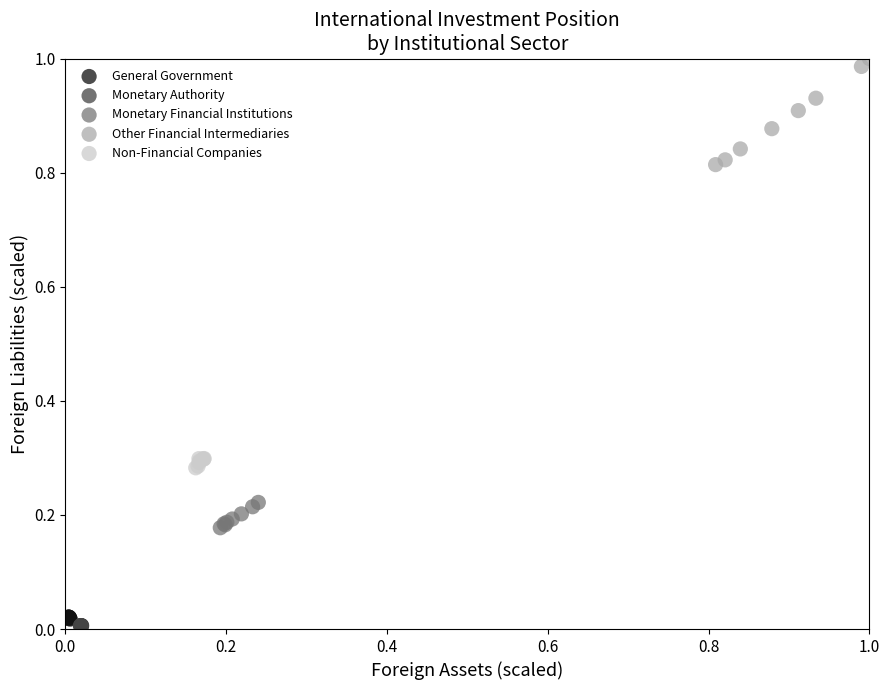

Which series has the largest Y range (max minus min)?

Other Financial Intermediaries